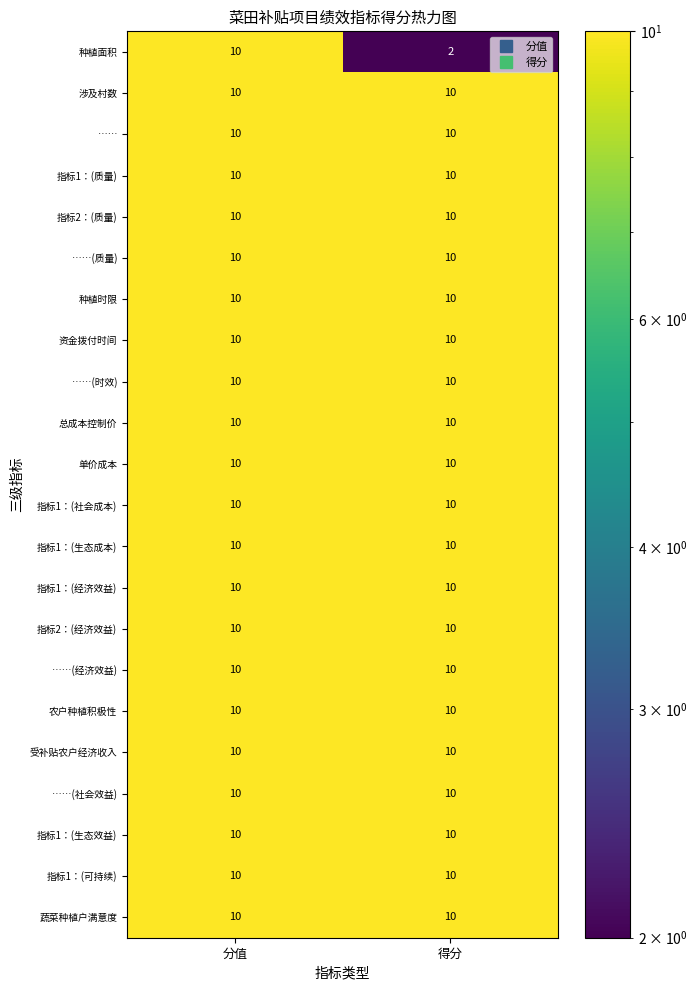

True or false: 指标1：(生态效益) has a value of 3 at 分值.

False